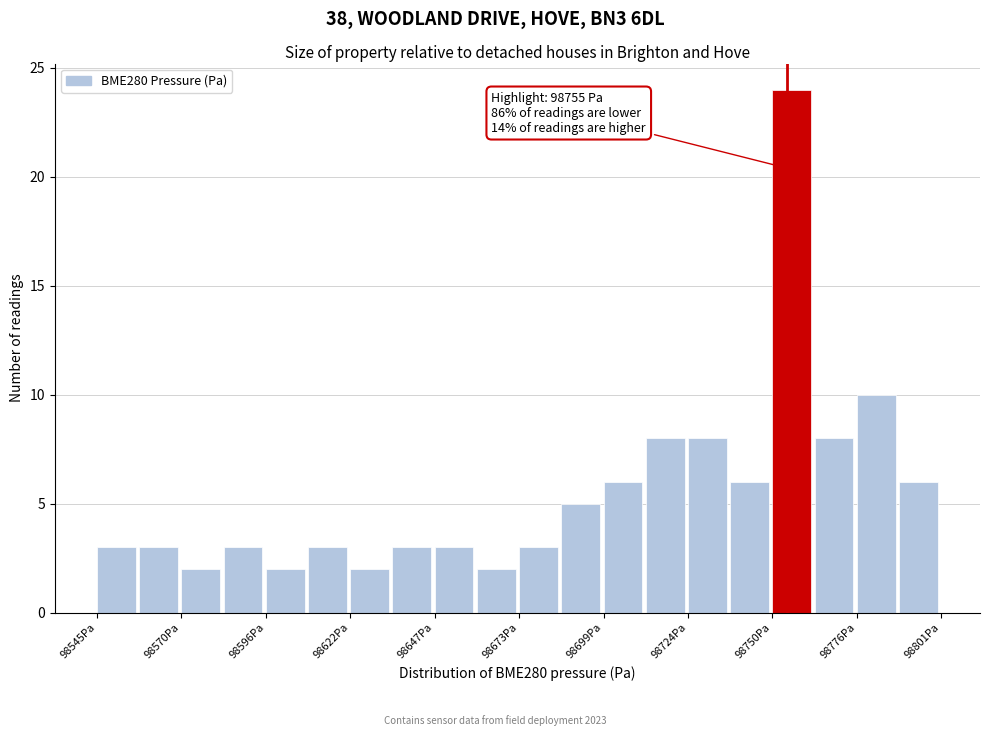

Around what value on the x-axis is the tallest bar? Give the approximate position of its centre, as read against the axis.

98755